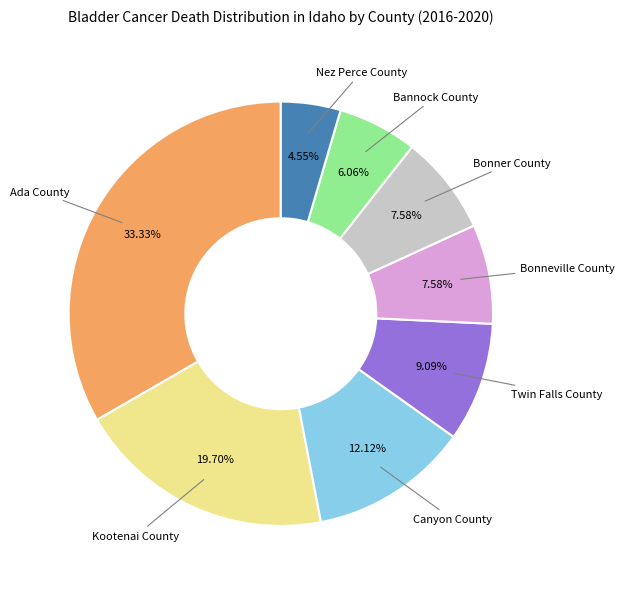

Is there a majority slice in this chart?

No